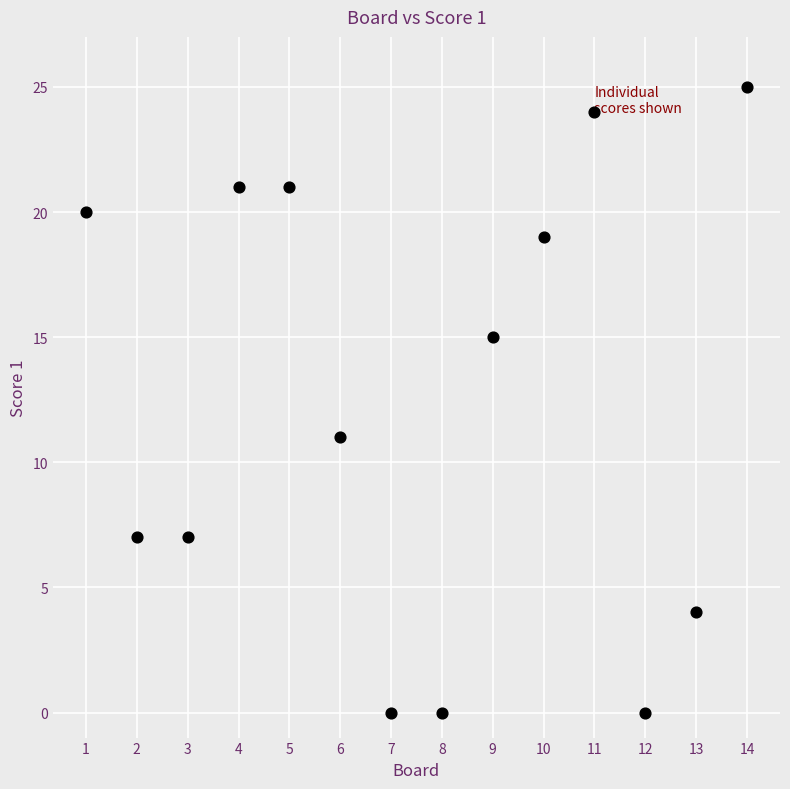

What Y value in the scatter plot is closest to 12?

11